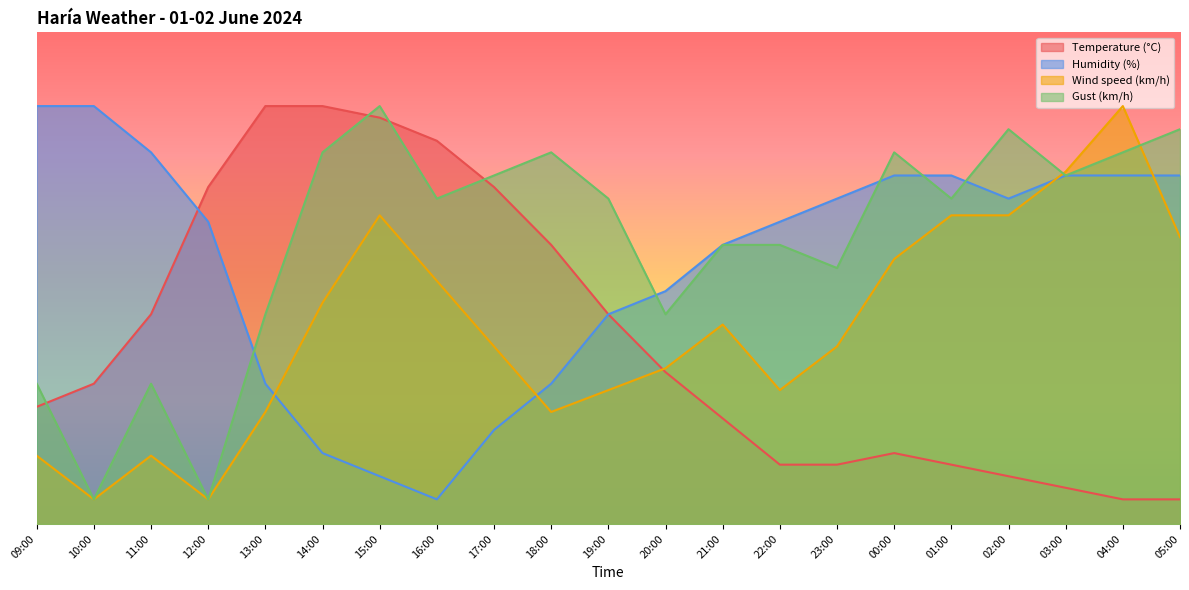

Reading left to right, transcribe all the data shown in this chart.

Temperature (°C): 23.8	28.5	42.6	68.5	85.0	85.0	82.6	77.9	68.5	56.8	42.6	30.9	21.5	12.1	12.1	14.4	12.1	9.7	7.4	5.0	5.0
Humidity (%): 85.0	85.0	75.6	61.5	28.5	14.4	9.7	5.0	19.1	28.5	42.6	47.4	56.8	61.5	66.2	70.9	70.9	66.2	70.9	70.9	70.9
Wind speed (km/h): 13.9	5.0	13.9	5.0	22.8	45.0	62.8	49.4	36.1	22.8	27.2	31.7	40.6	27.2	36.1	53.9	62.8	62.8	71.7	85.0	58.3
Gust (km/h): 28.5	5.0	28.5	5.0	42.6	75.6	85.0	66.2	70.9	75.6	66.2	42.6	56.8	56.8	52.1	75.6	66.2	80.3	70.9	75.6	80.3